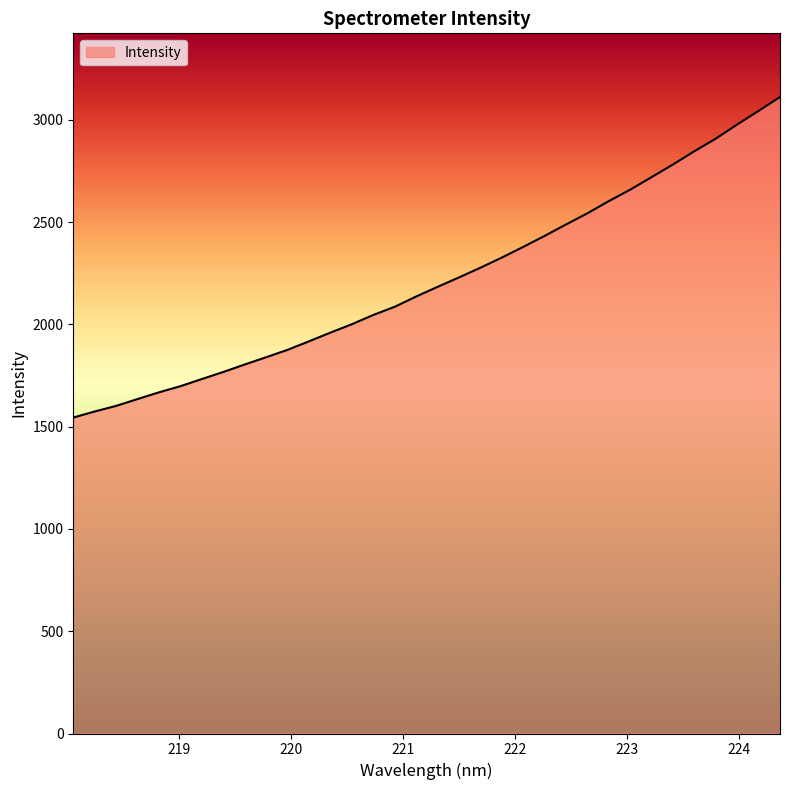

What is the difference between the maximum and minimum values?

1567.4